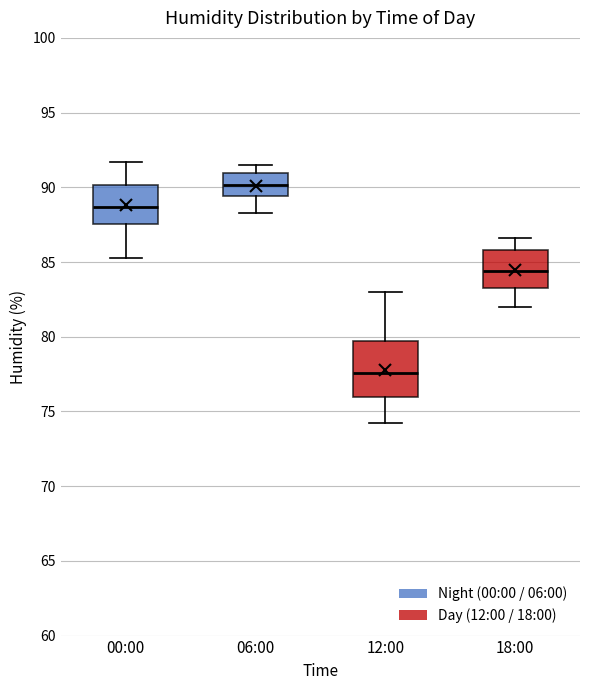

Reading left to right, transcribe this box plot: for each box, give where its median line is, the range the box spans, and where its two whiskers end, as read against the y-axis. The values are not printed on the chart, so give them approximately, as read against the axis.

00:00: median 88.5, box 87.5 to 90.0, whiskers 85.5 to 91.5
06:00: median 90.0, box 89.5 to 91.0, whiskers 88.5 to 91.5
12:00: median 77.5, box 76.0 to 79.5, whiskers 74.0 to 83.0
18:00: median 84.5, box 83.5 to 86.0, whiskers 82.0 to 86.5